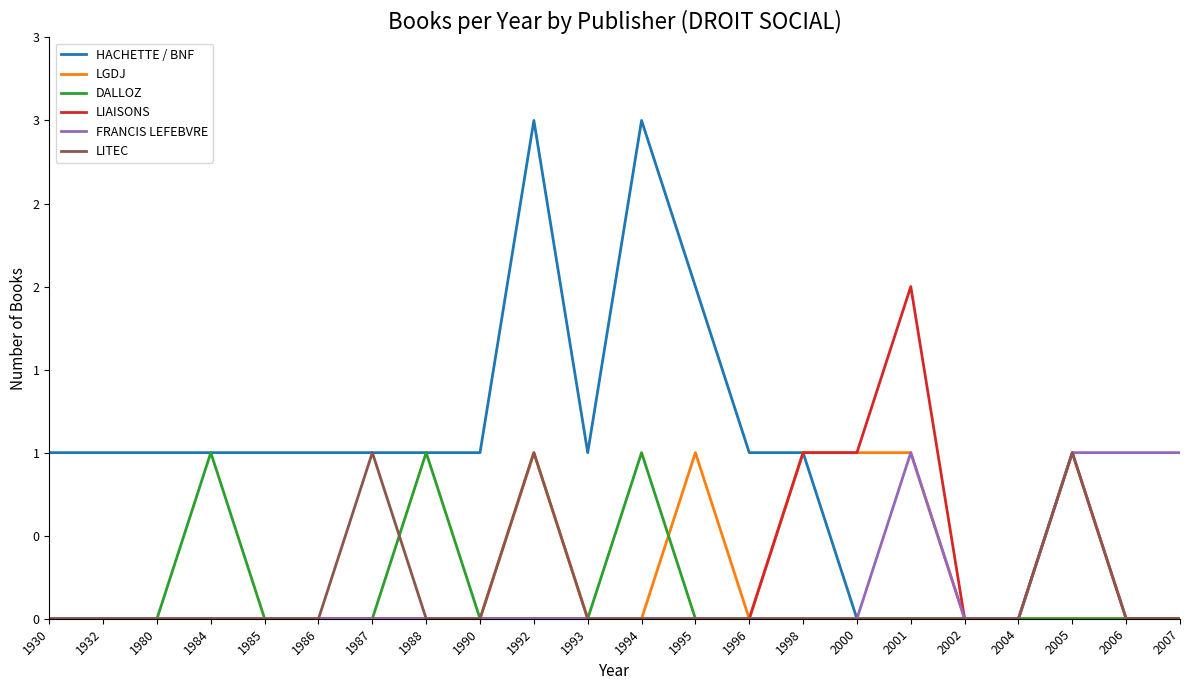

What are all the series names shown in the legend?

HACHETTE / BNF, LGDJ, DALLOZ, LIAISONS, FRANCIS LEFEBVRE, LITEC